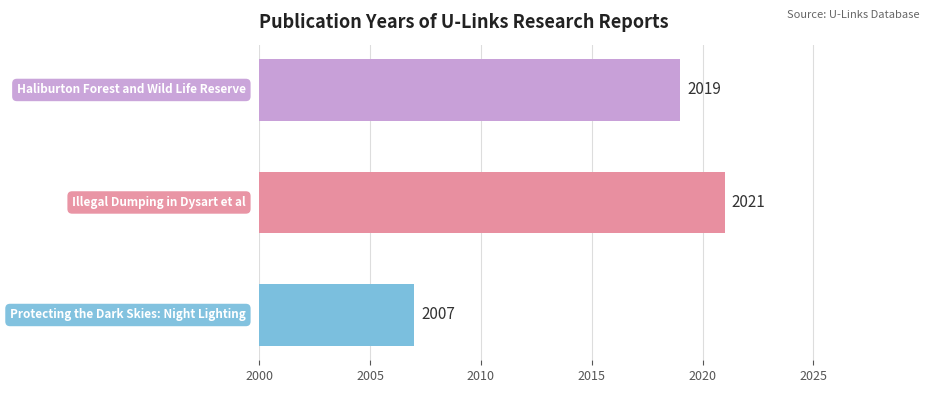

What is the maximum value shown in the chart?

2021